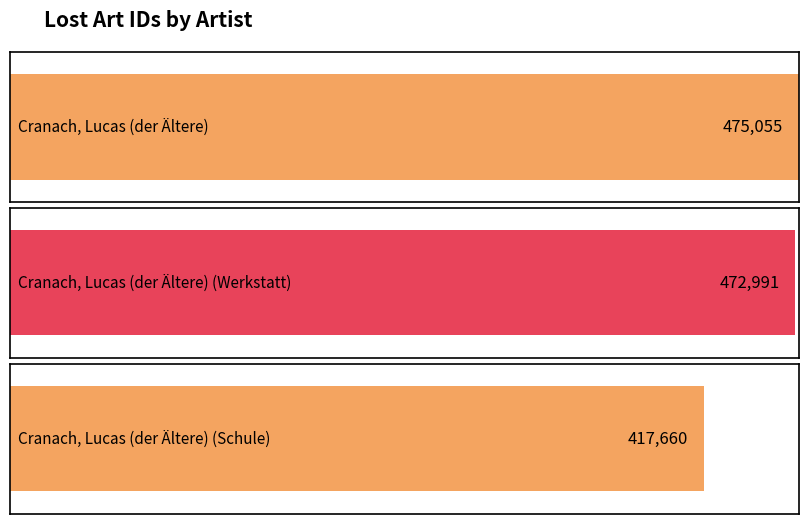

What is the minimum value shown in the chart?

417660